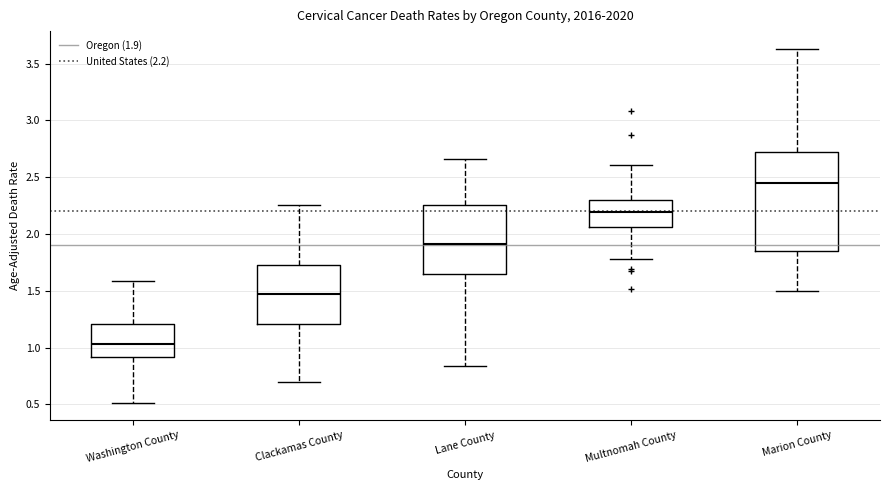

Which box has the highest median line?

Marion County